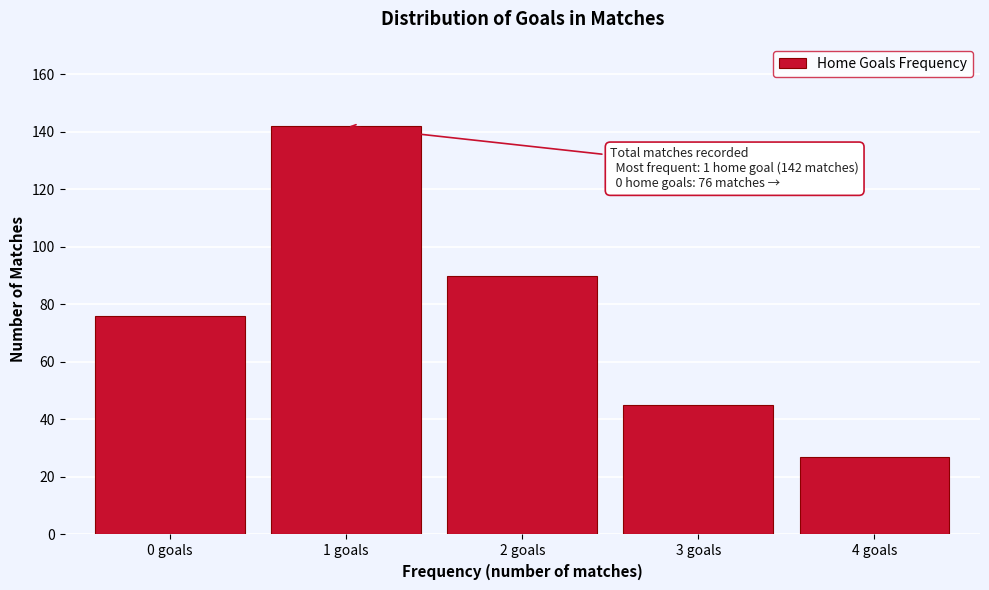

Reading left to right, list all the values displayed in this chart.

76	142	90	45	27